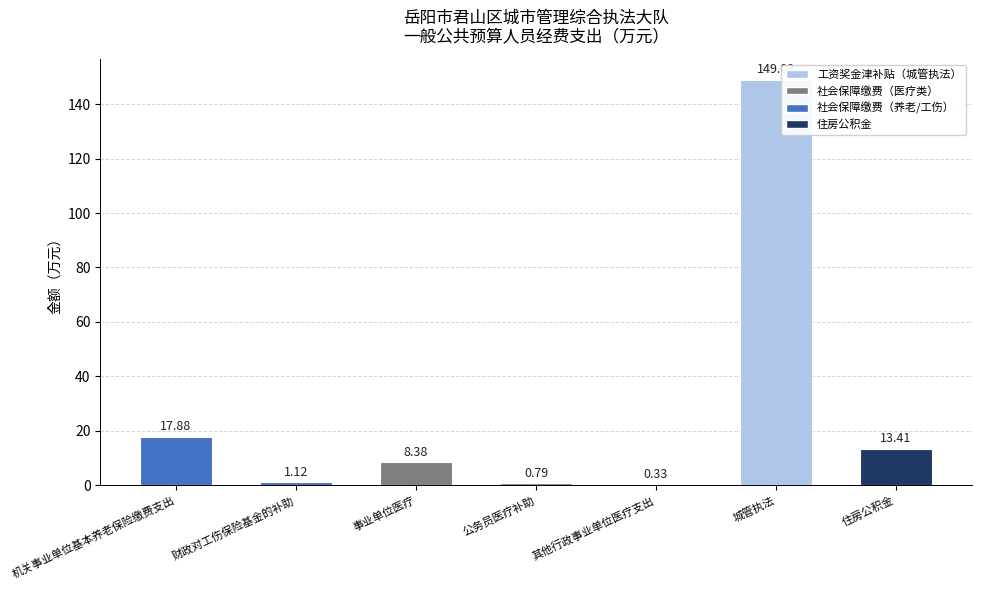

How many data points are above 8?

4